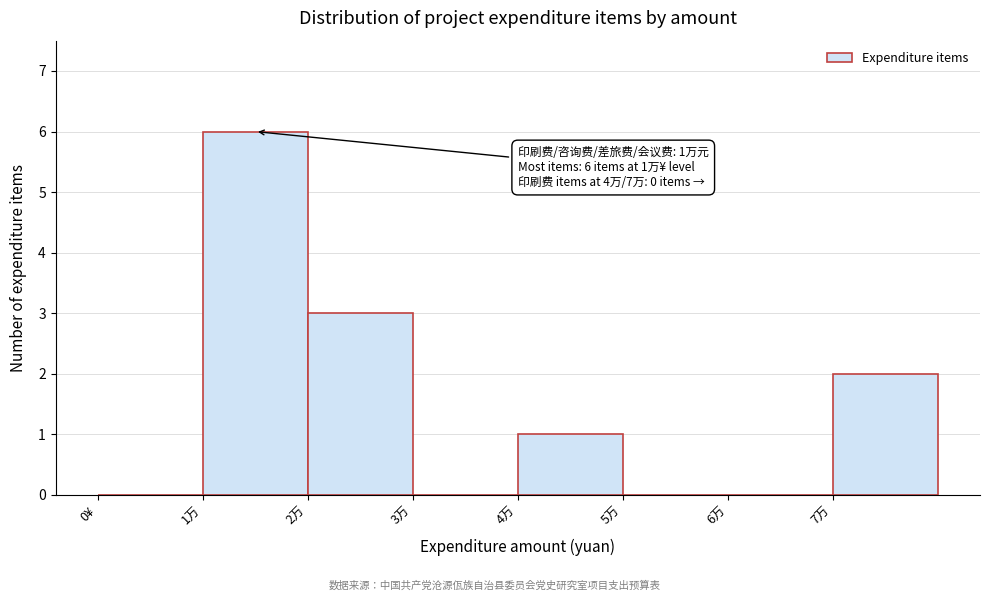

Reading right to left, what are all the values shown in this chart?

7万=2	6万=0	5万=0	4万=1	3万=0	2万=3	1万=6	0¥=0